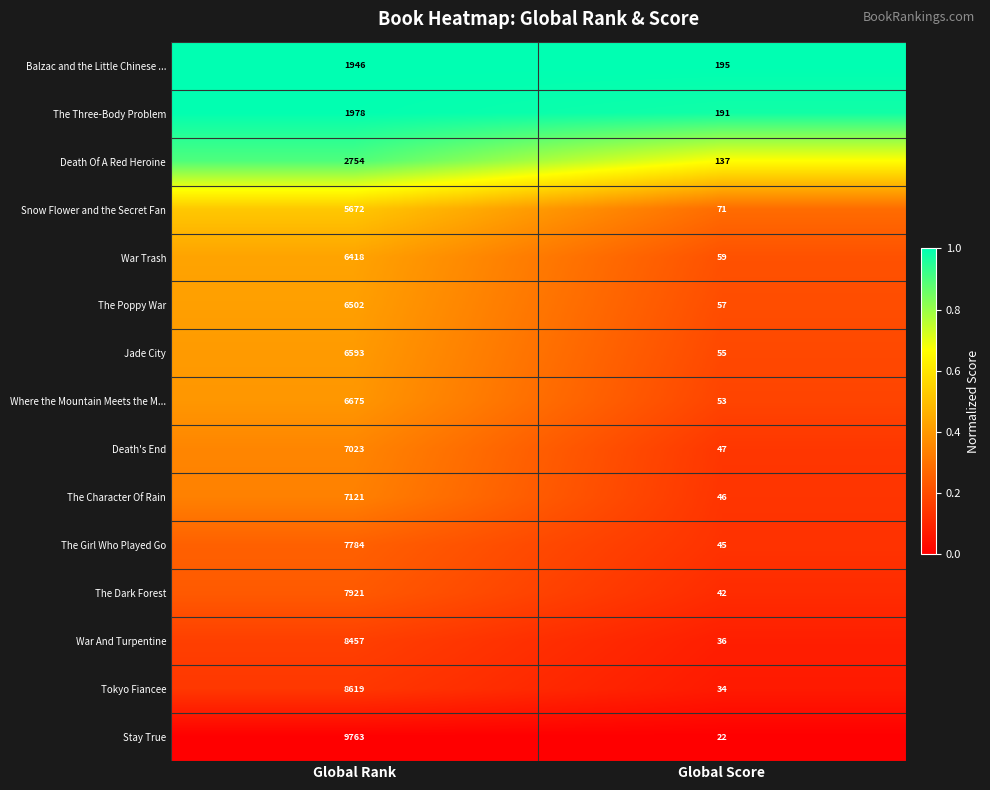

What is the difference between the The Character Of Rain values at Global Rank and Global Score?

7075